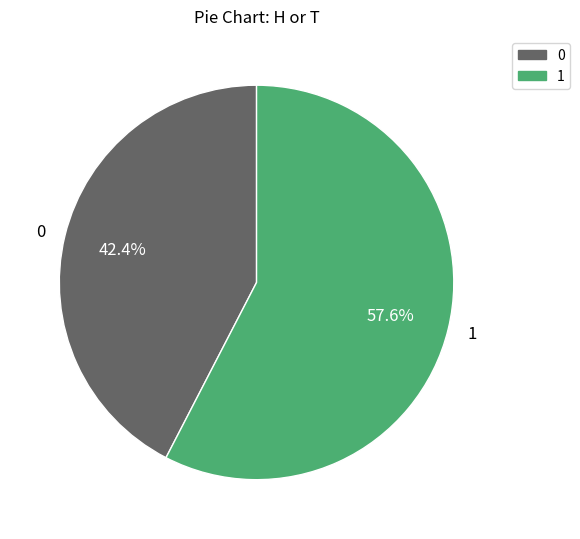

How many segments does this pie chart have?

2